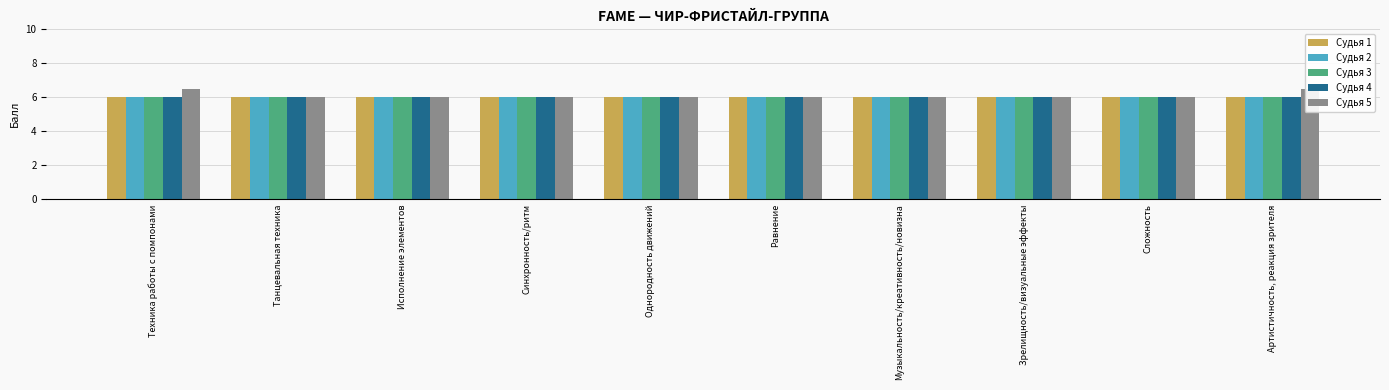

Count the number of categories in the chart.

10